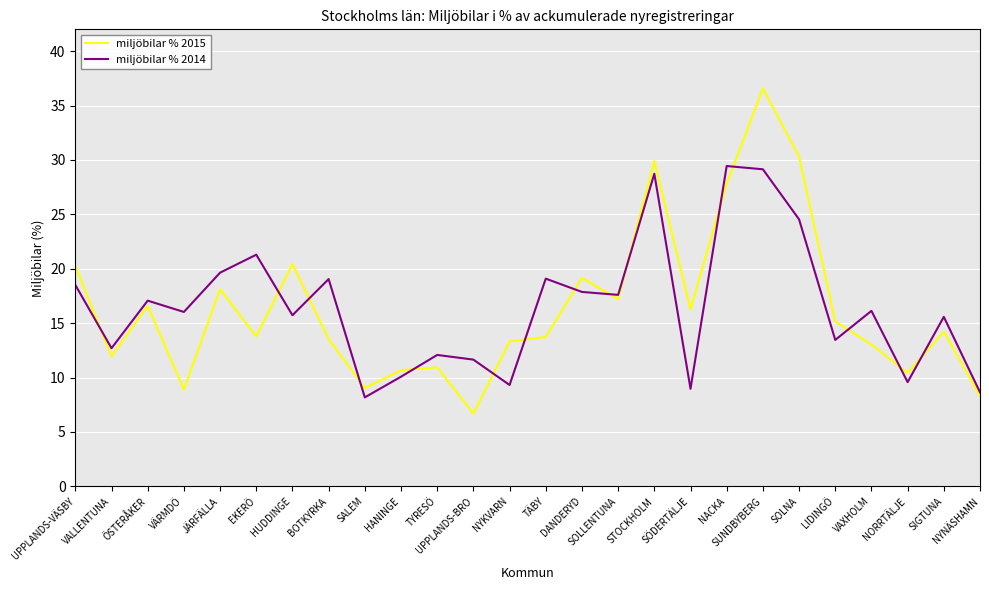

How many interior local peaks does the miljöbilar % 2014 series have?

9